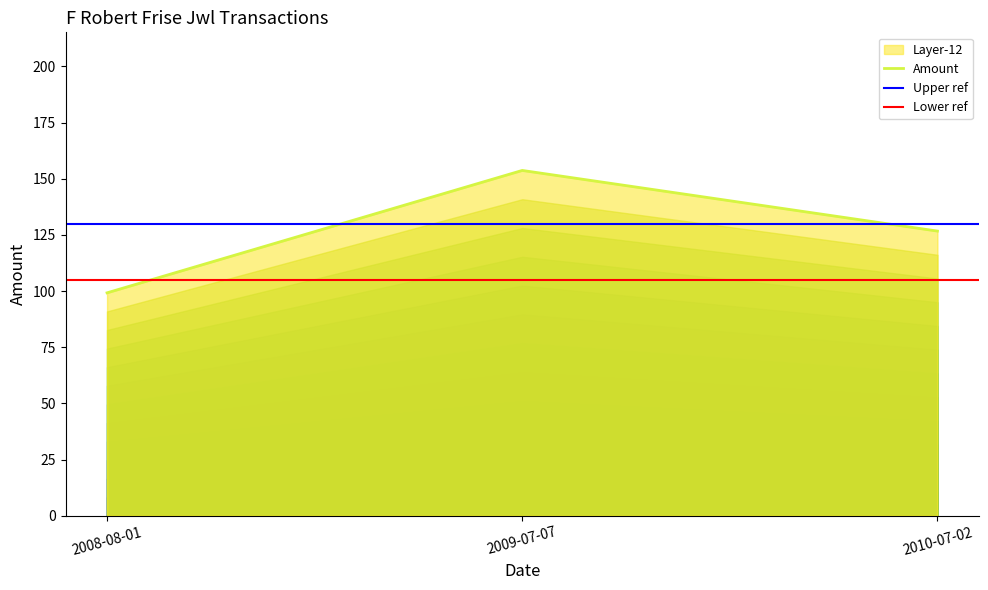

What is the difference between the maximum and second lowest values?

27.0